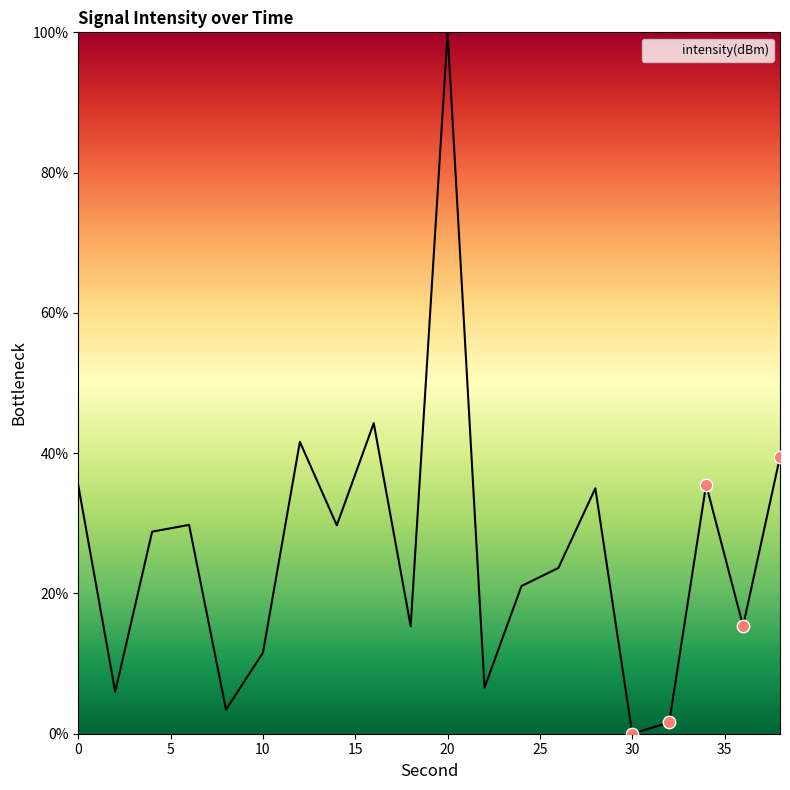

What is the maximum value shown in the chart?

100.0